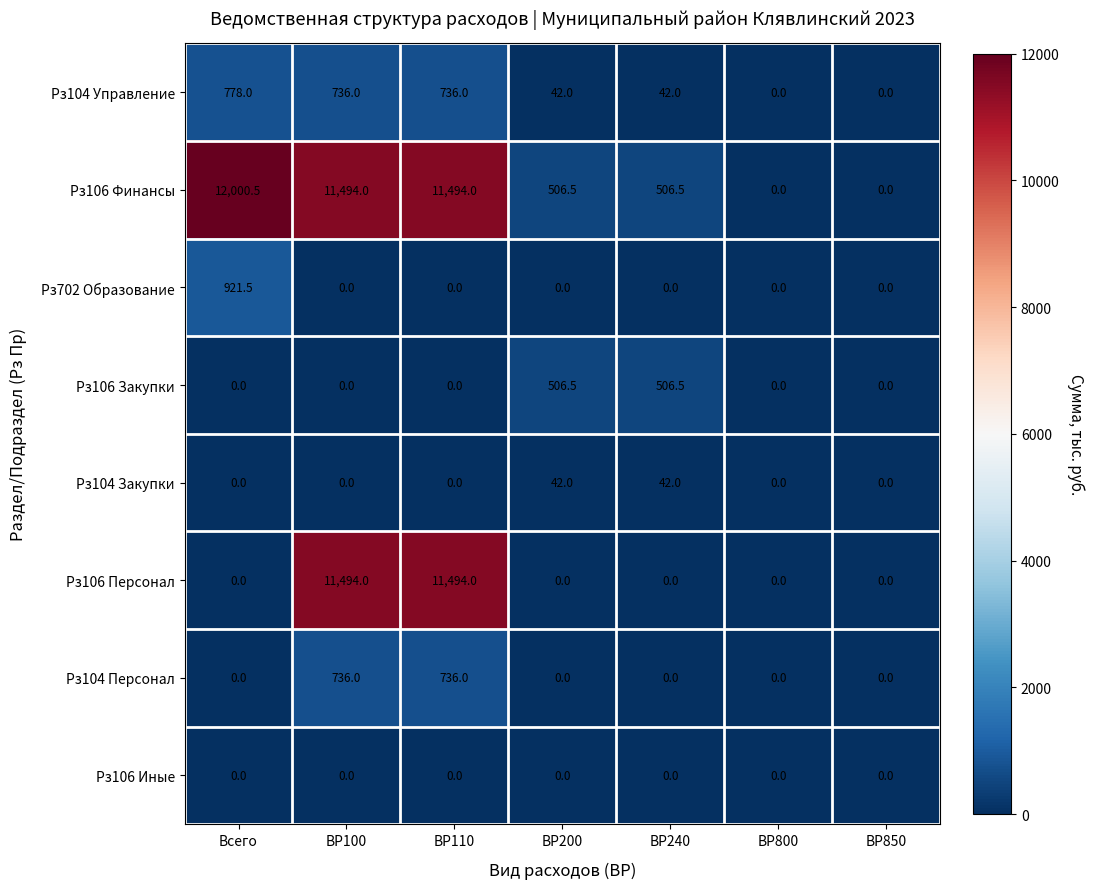

At which category does the chart reach its peak across all series?

Всего